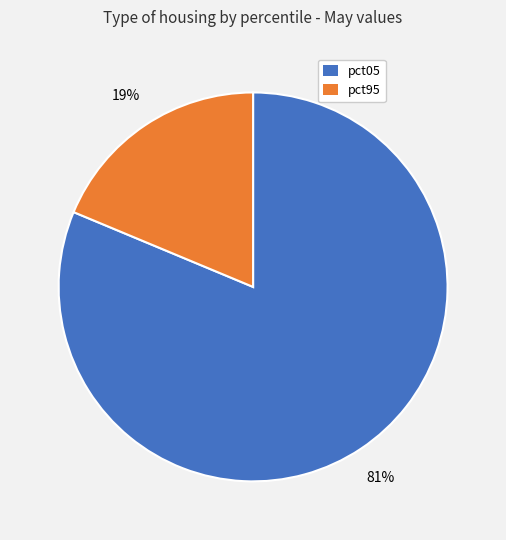

Does any single category account for the majority?

Yes